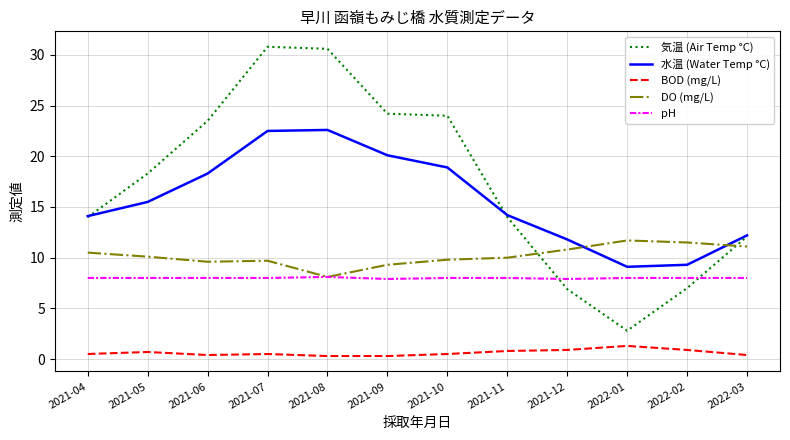

Is it true that DO (mg/L) equals 2.7 at 2022-03?

False